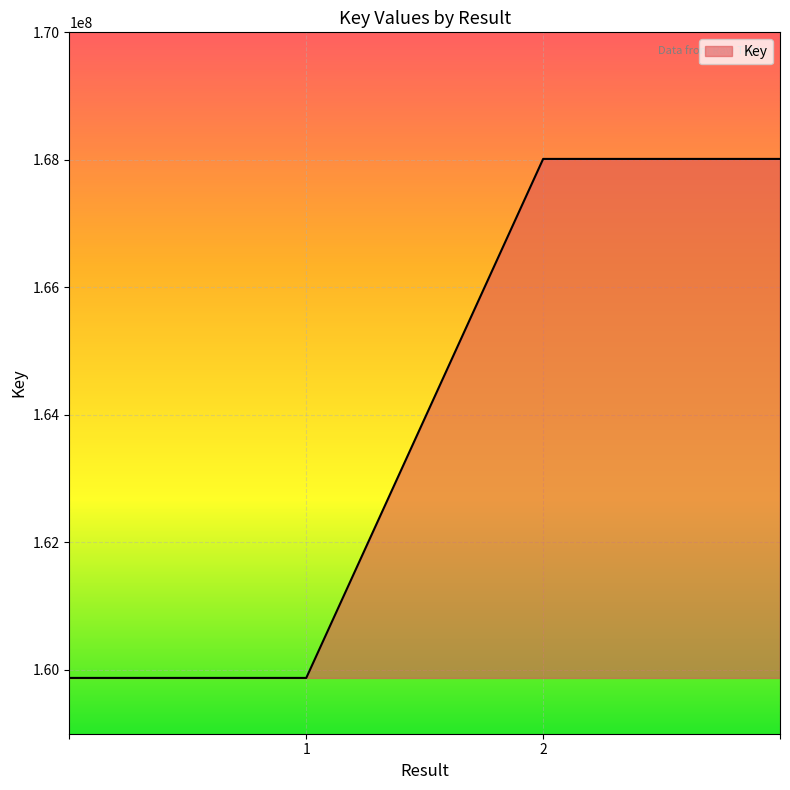

What is the difference between the maximum and minimum values?

8139590